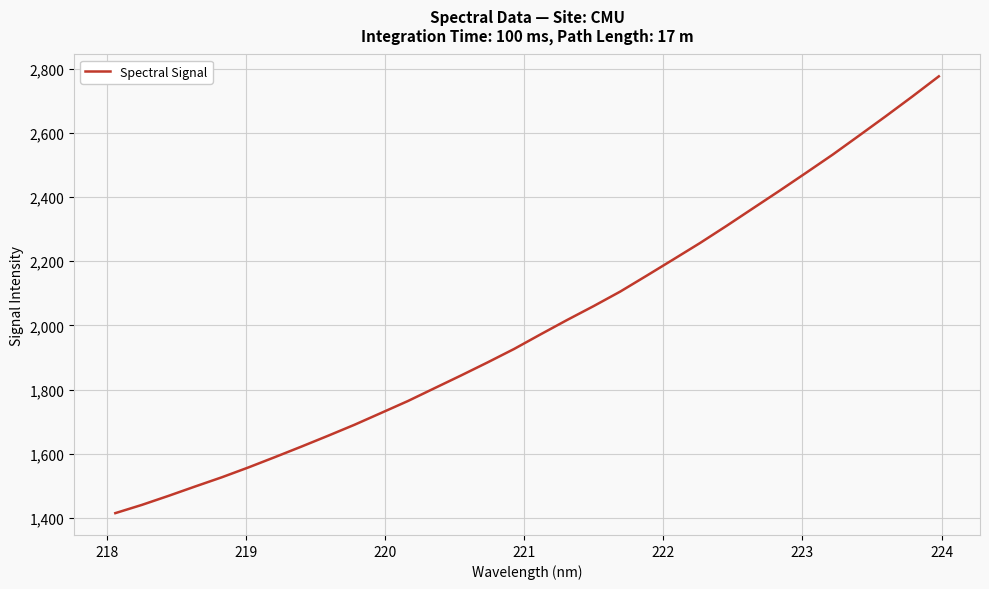

What is the smallest value displayed?

1415.2